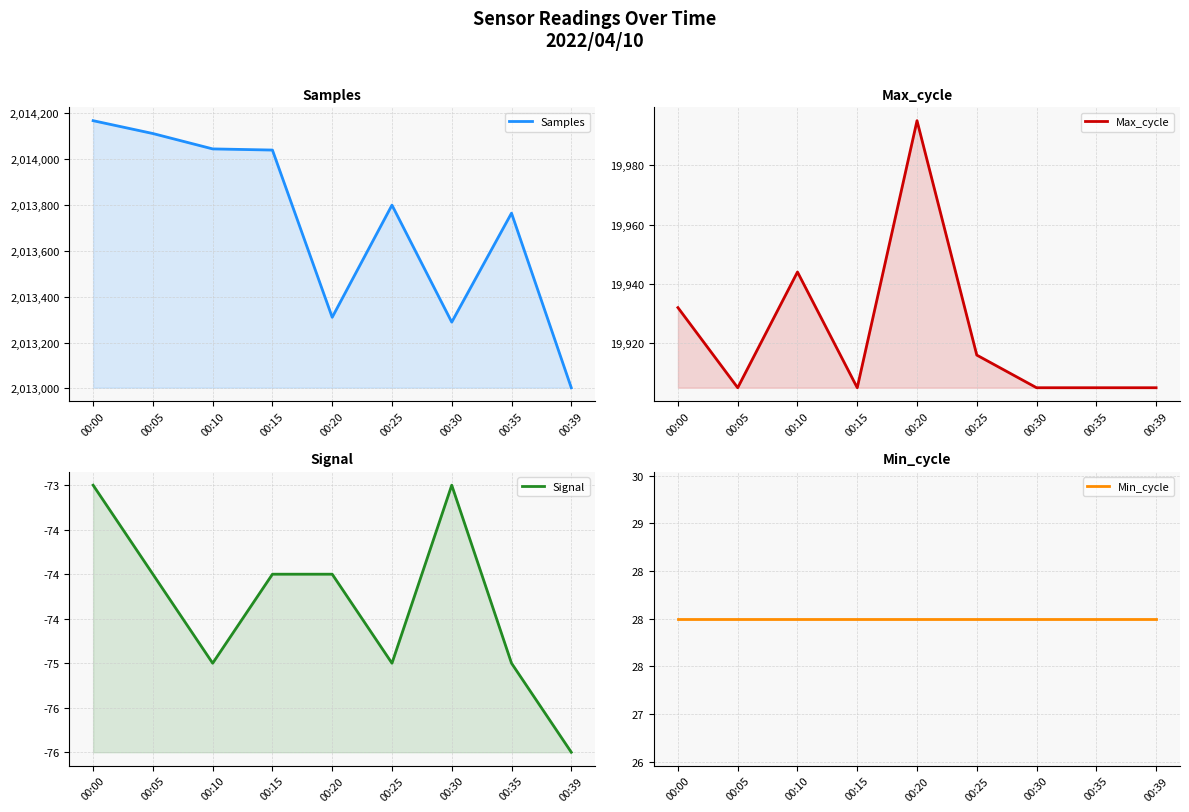

At which category does Samples reach its first local peak?

00:25